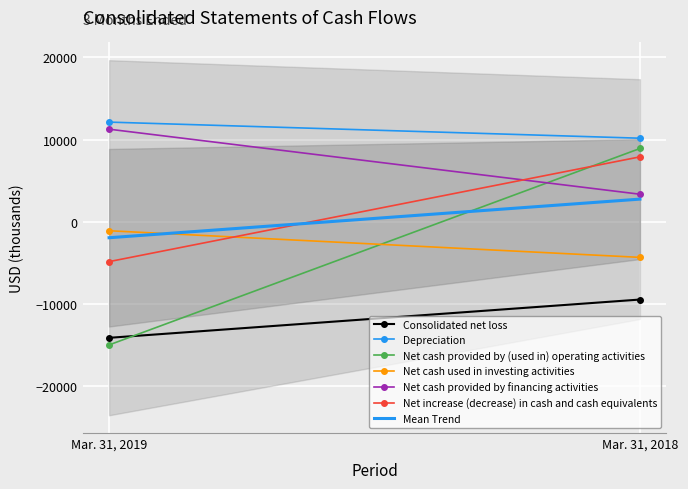

What is the sum of all Consolidated net loss values?

-23658